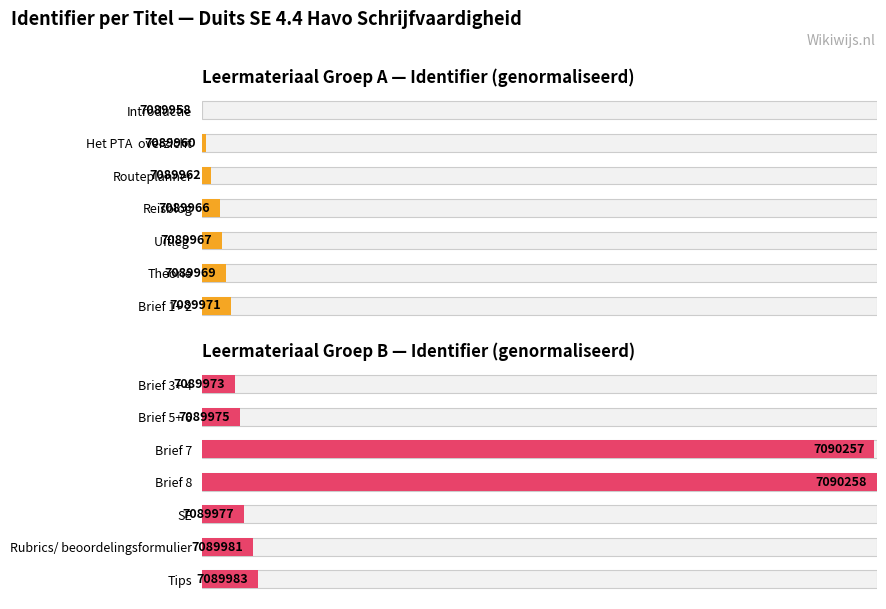

Does the chart contain stacked bars?

No